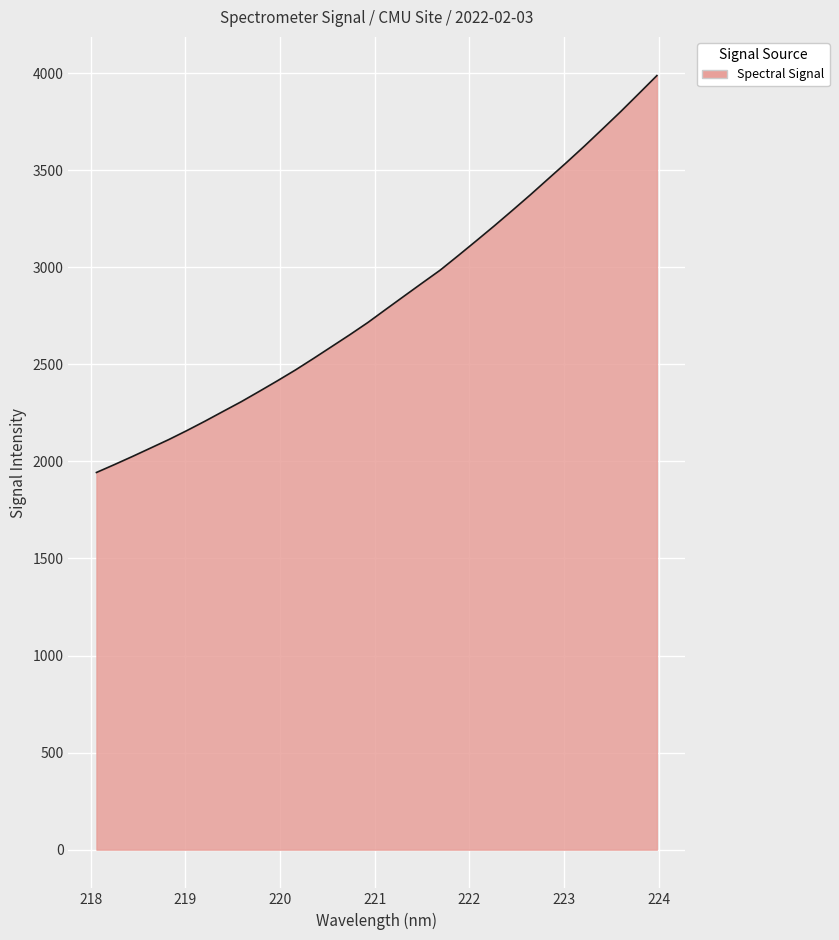

What is the maximum value shown in the chart?

3987.3